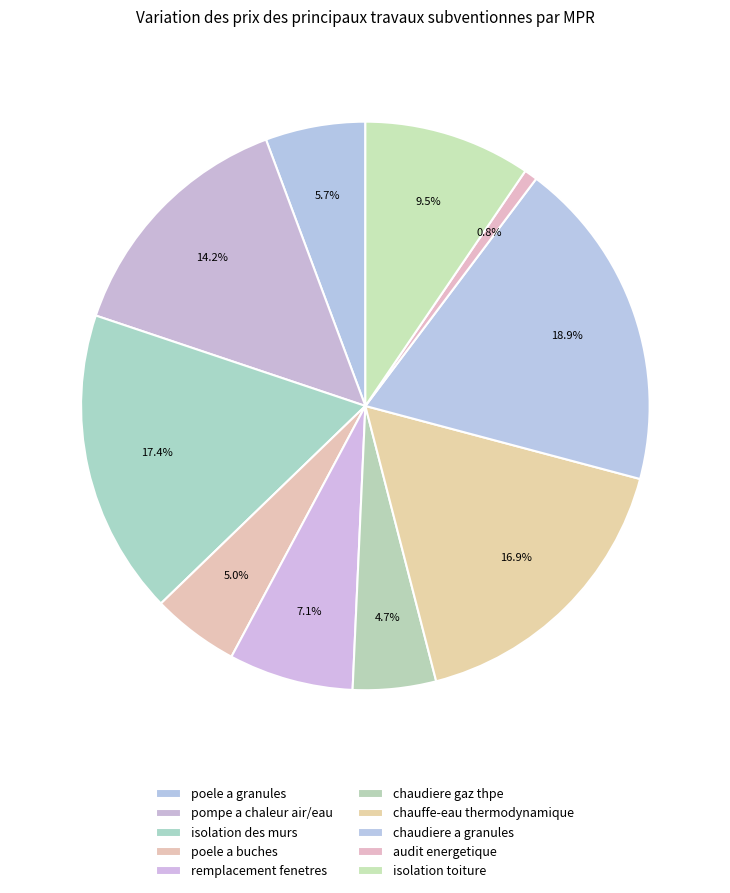

Which slice is the smallest?

audit energetique